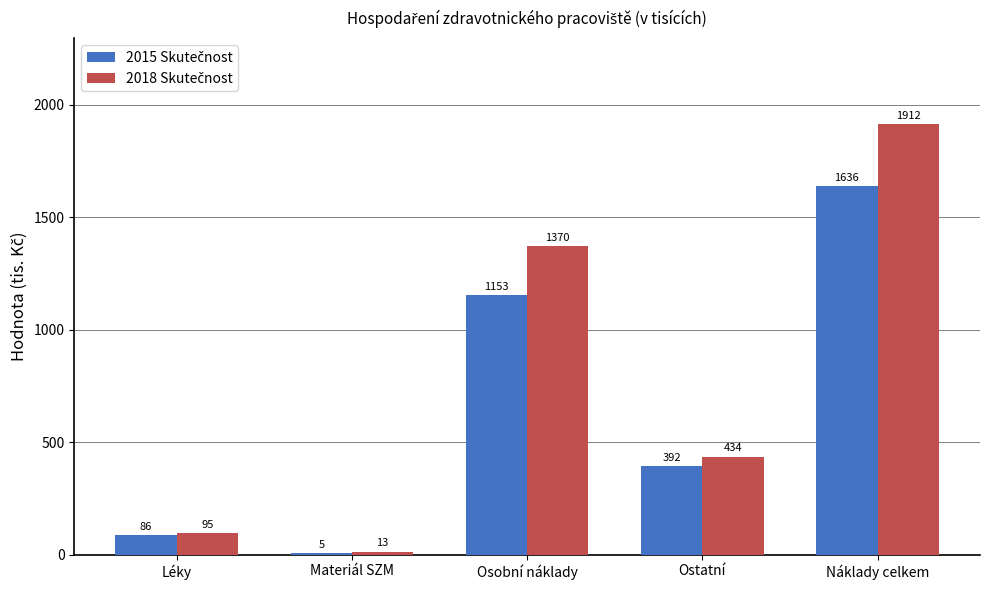

At which category is the sum across all series the highest?

Náklady celkem